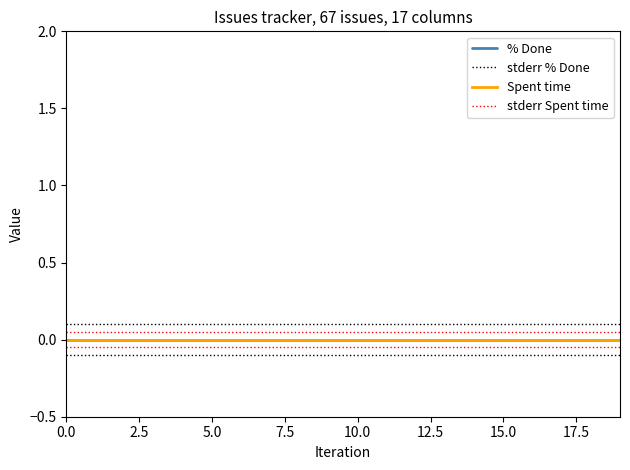

What is the label of the 18th point from the right?

5.0